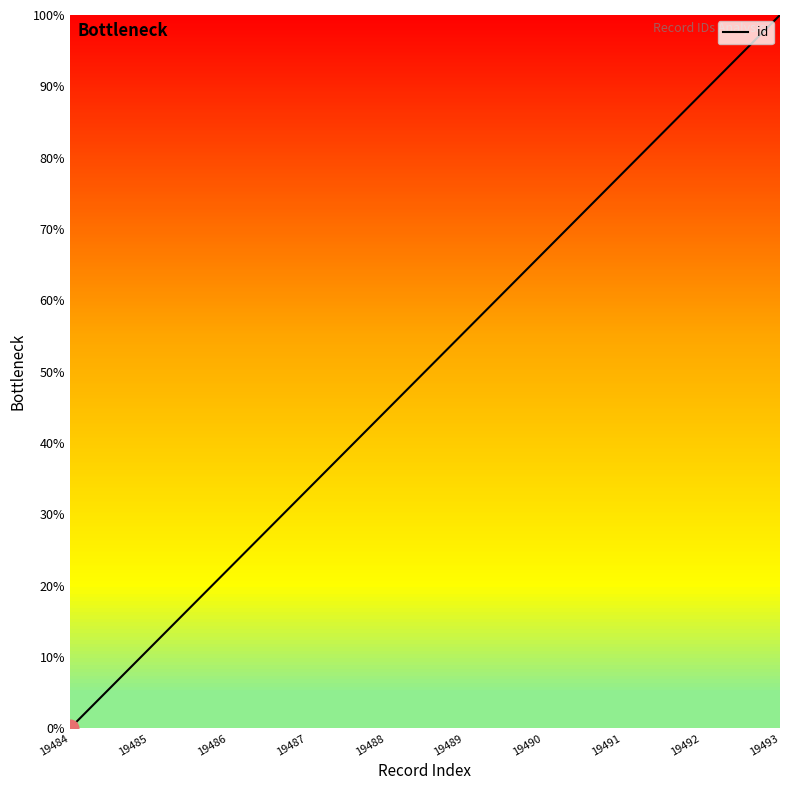

Rank the categories by value from lowest to highest.

19484, 19485, 19486, 19487, 19488, 19489, 19490, 19491, 19492, 19493